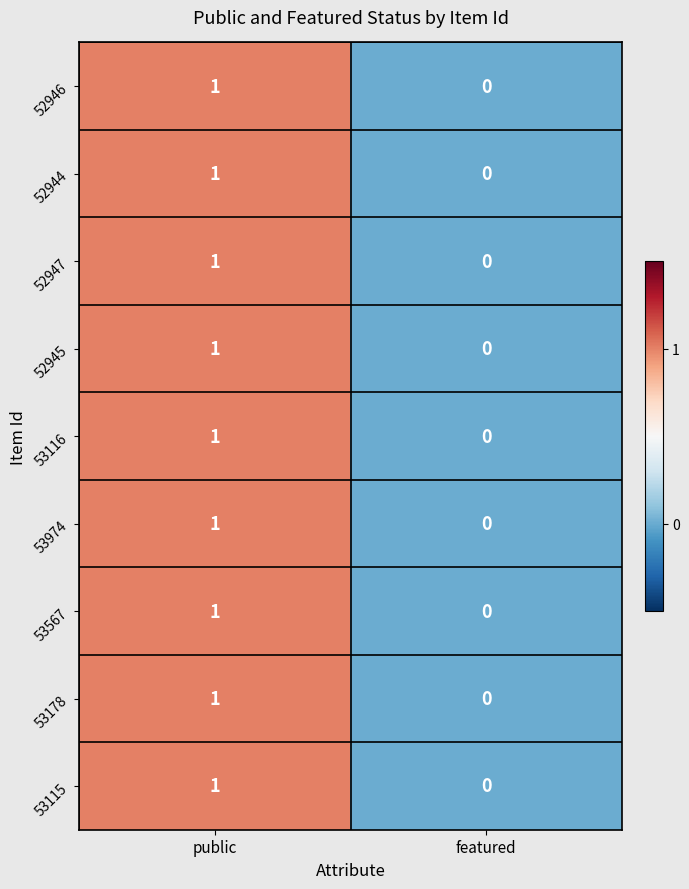

Reading left to right, what are all the values shown in this chart?

52946: public=1	featured=0
52944: public=1	featured=0
52947: public=1	featured=0
52945: public=1	featured=0
53116: public=1	featured=0
53974: public=1	featured=0
53567: public=1	featured=0
53178: public=1	featured=0
53115: public=1	featured=0